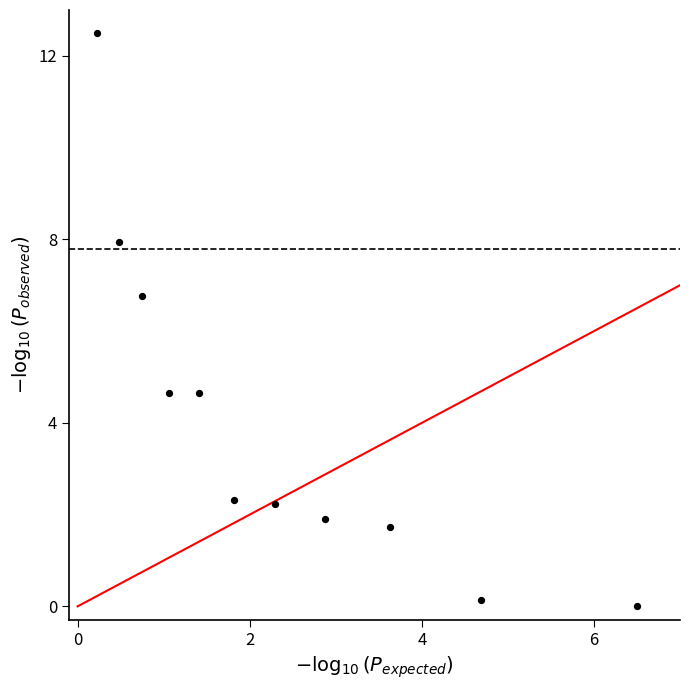

What Y value in the scatter plot is closest to 6?

6.8